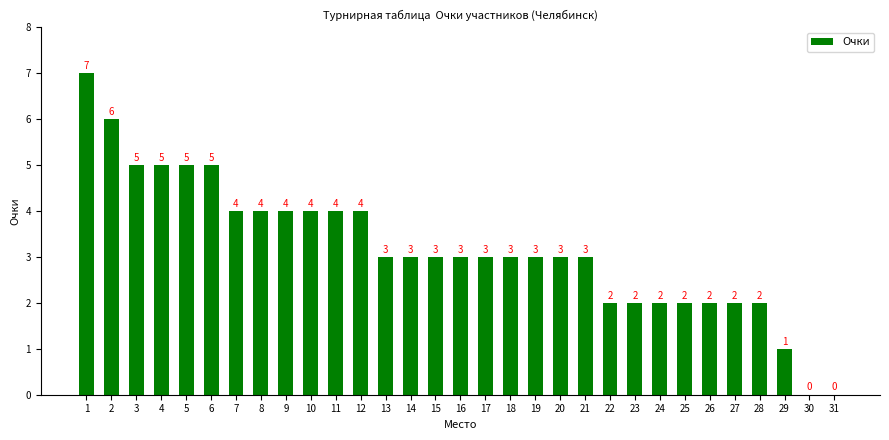

Reading left to right, transcribe all the data shown in this chart.

1=7	2=6	3=5	4=5	5=5	6=5	7=4	8=4	9=4	10=4	11=4	12=4	13=3	14=3	15=3	16=3	17=3	18=3	19=3	20=3	21=3	22=2	23=2	24=2	25=2	26=2	27=2	28=2	29=1	30=0	31=0